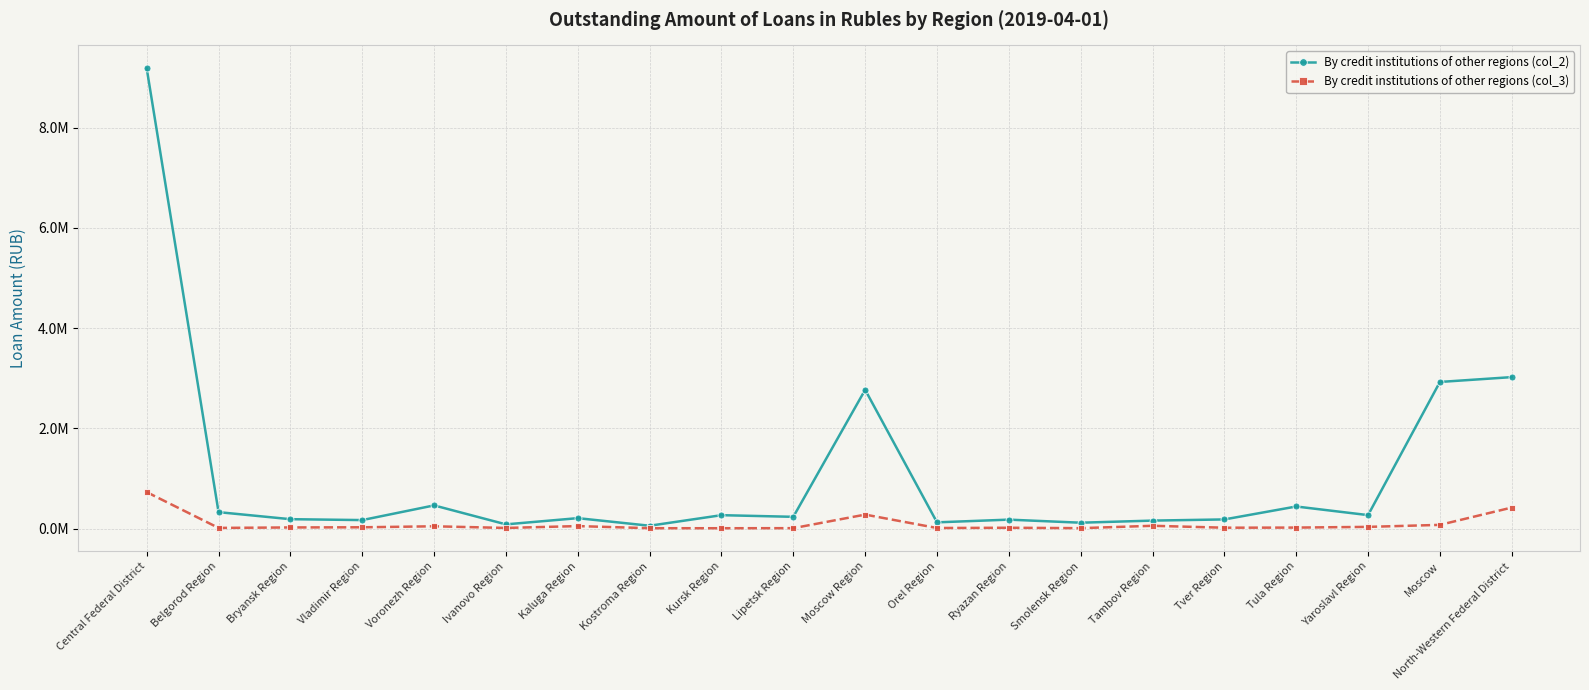

What is the greatest value displayed?

9184979